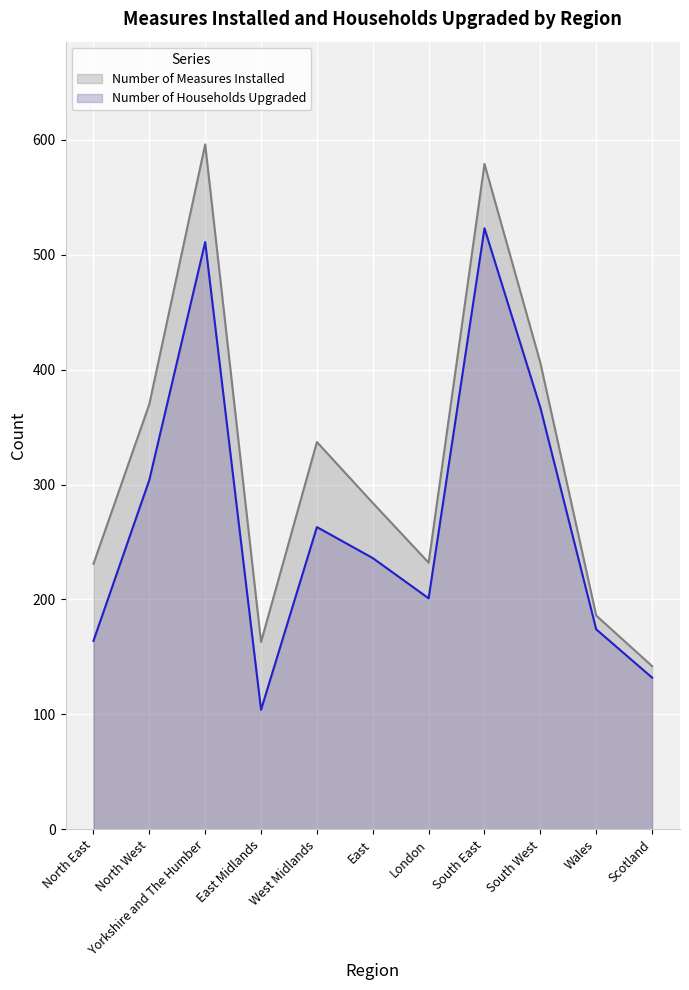

Reading right to left, list all the values displayed in this chart.

Number of Measures Installed: 142	186	406	579	232	284	337	163	596	370	231
Number of Households Upgraded: 132	174	367	523	201	236	263	104	511	304	164